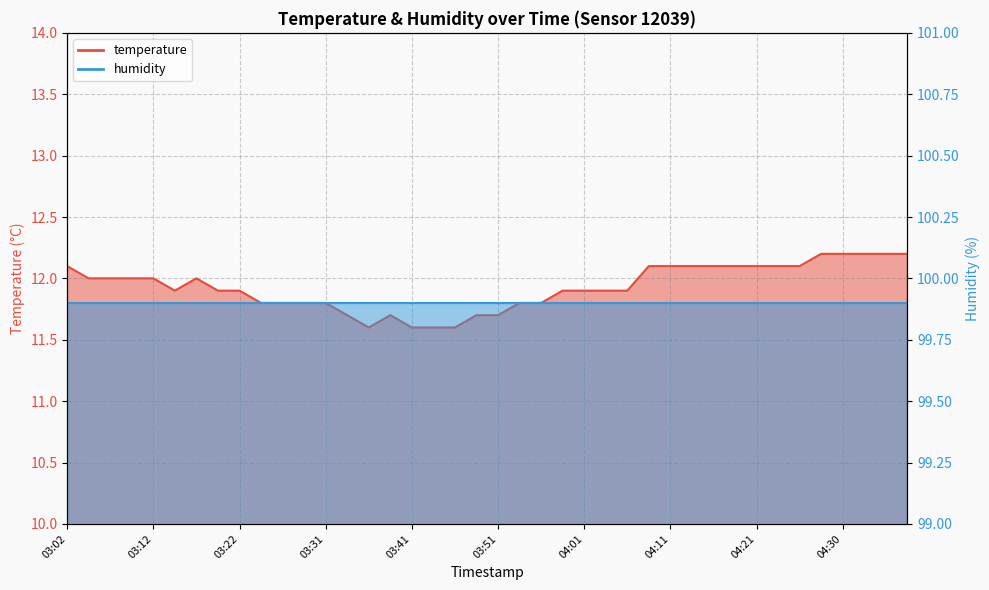

What is the difference between the maximum and minimum values?

0.6